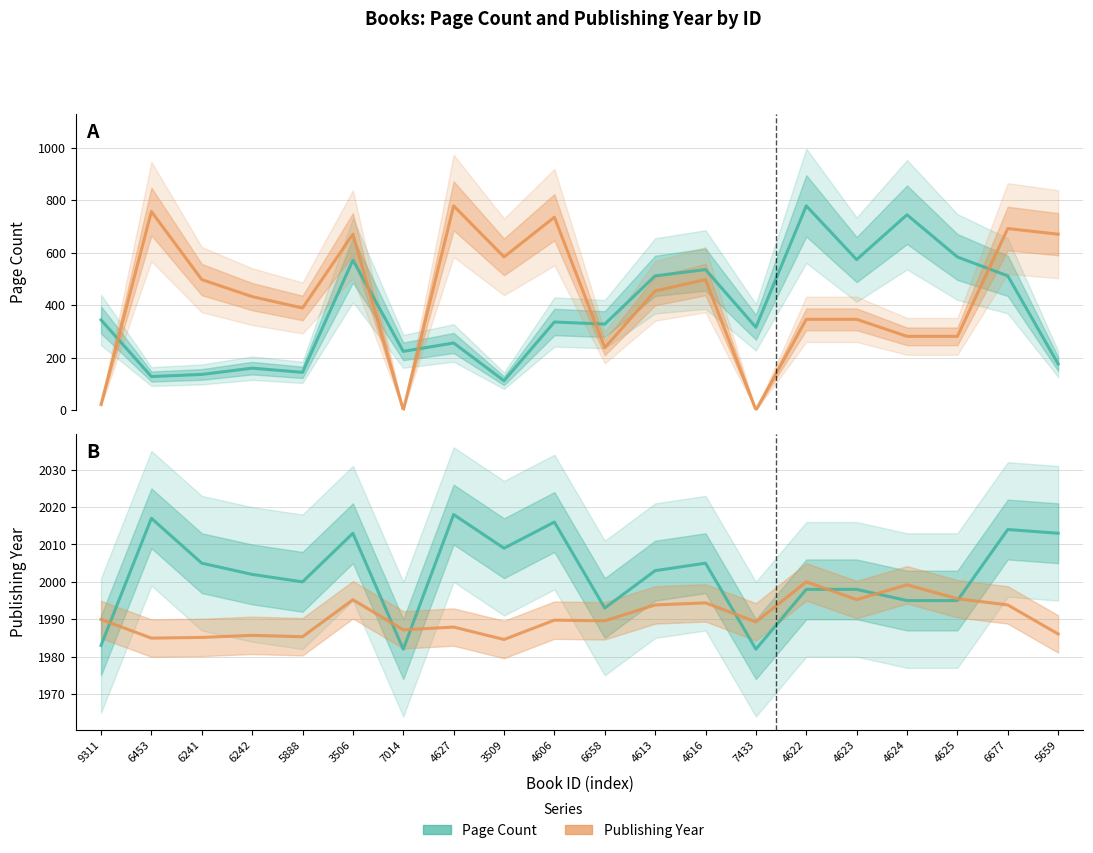

What is the difference between the second highest and second lowest values in the Page Count (scaled) series?

14.3